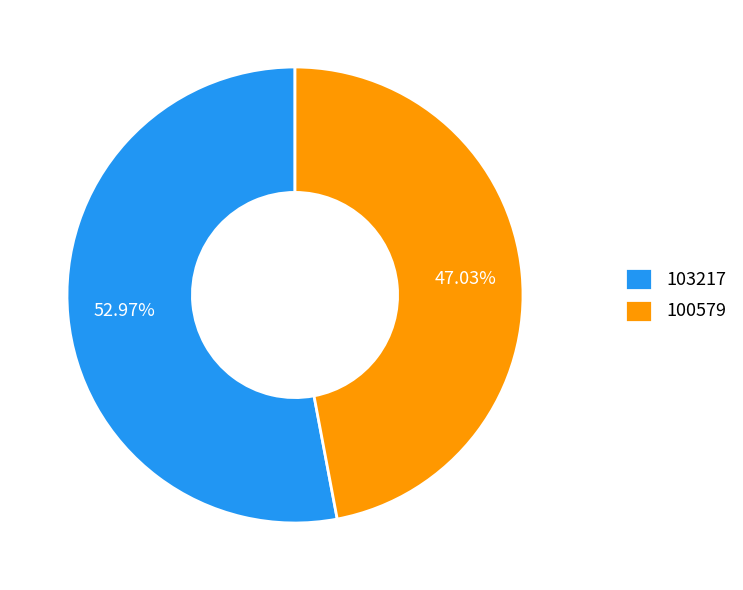

What is the majority slice?

103217